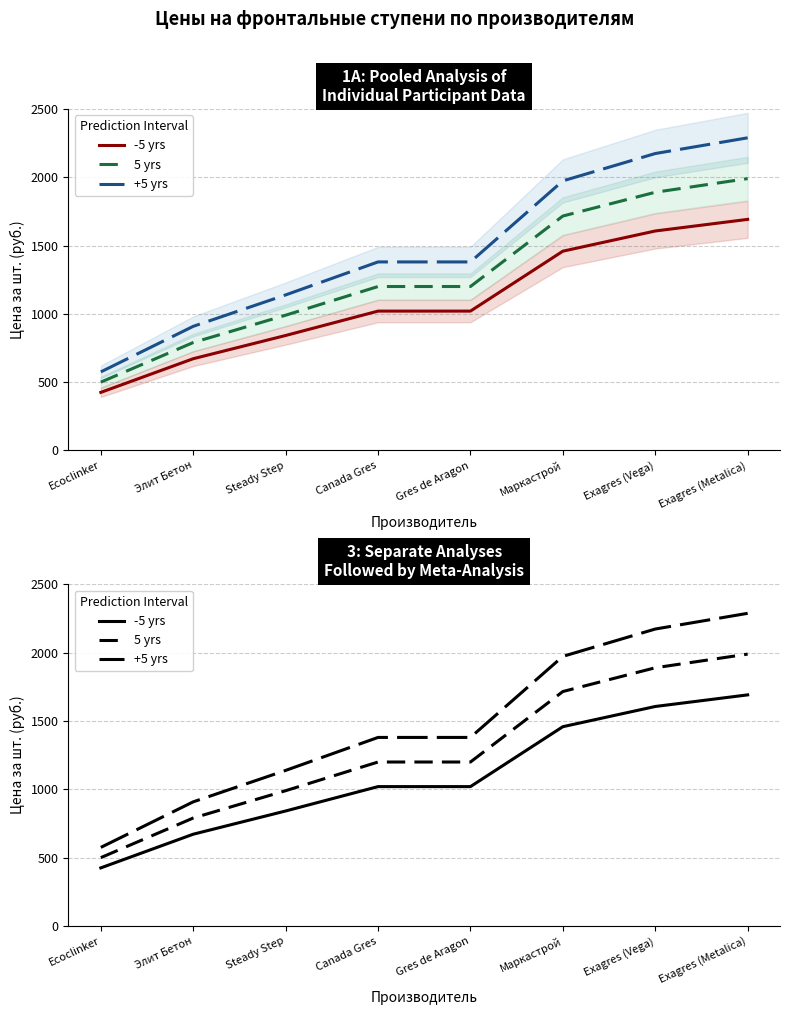

What is the smallest value displayed?

425.0